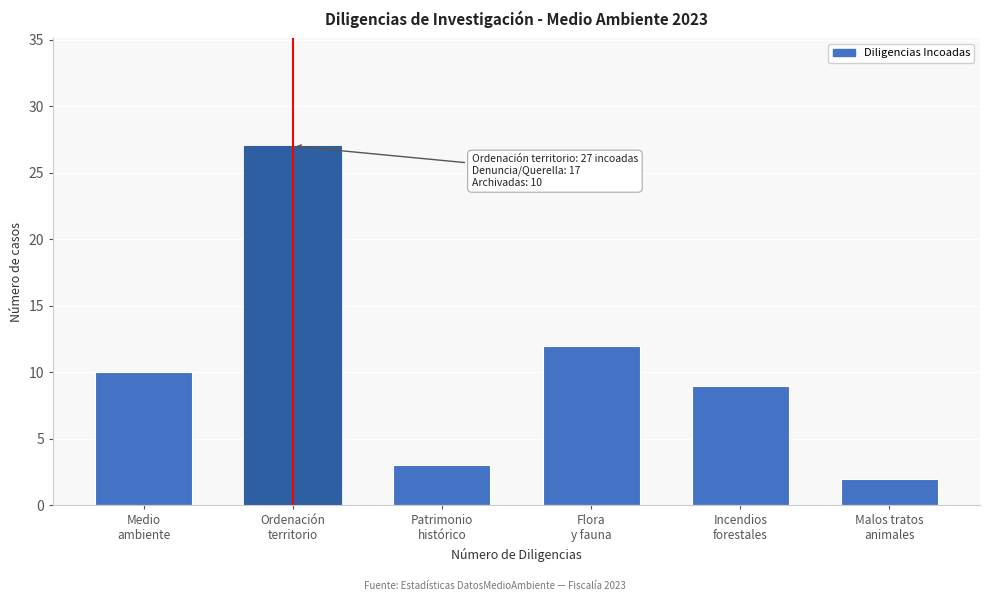

Reading left to right, extract all data points from this chart.

10	27	3	12	9	2